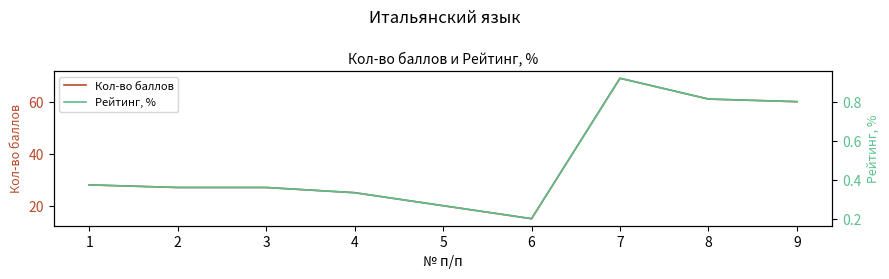

The Кол-во баллов series shows 82.7 at 9. True or false?

False